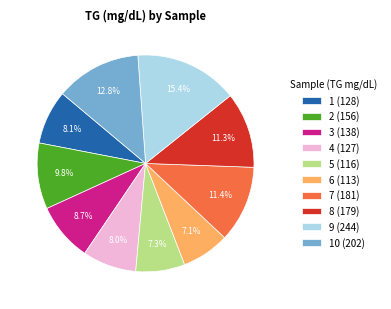

What is the largest slice in the pie chart?

9 (244)